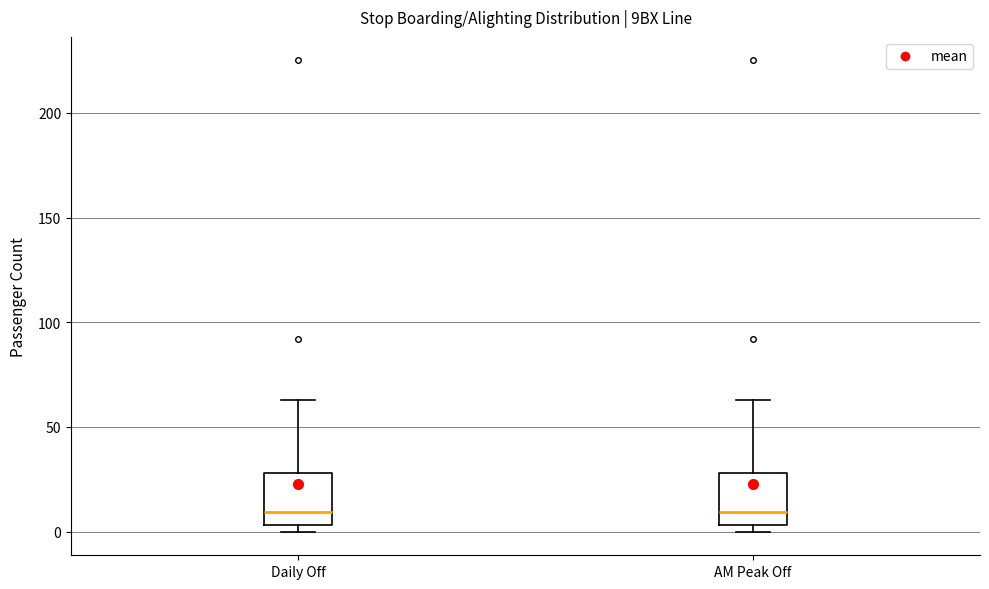

Reading left to right, transcribe this box plot: for each box, give where its median line is, the range the box spans, and where its two whiskers end, as read against the y-axis. The values are not printed on the chart, so give them approximately, as read against the axis.

Daily Off: median 10, box 5 to 30, whiskers 0 to 65
AM Peak Off: median 10, box 5 to 30, whiskers 0 to 65